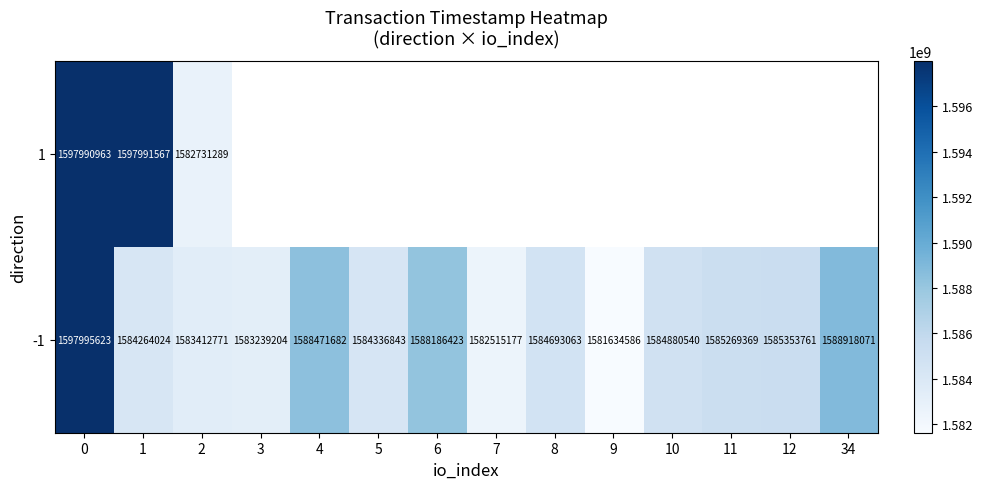

How many values in the -1 series exceed 1584880540?

6